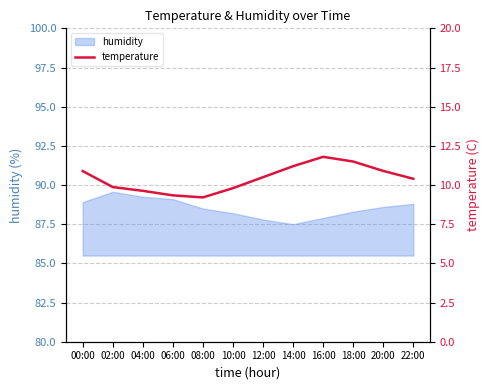

What is the change in value from 10:00 to 18:00?

+1.7